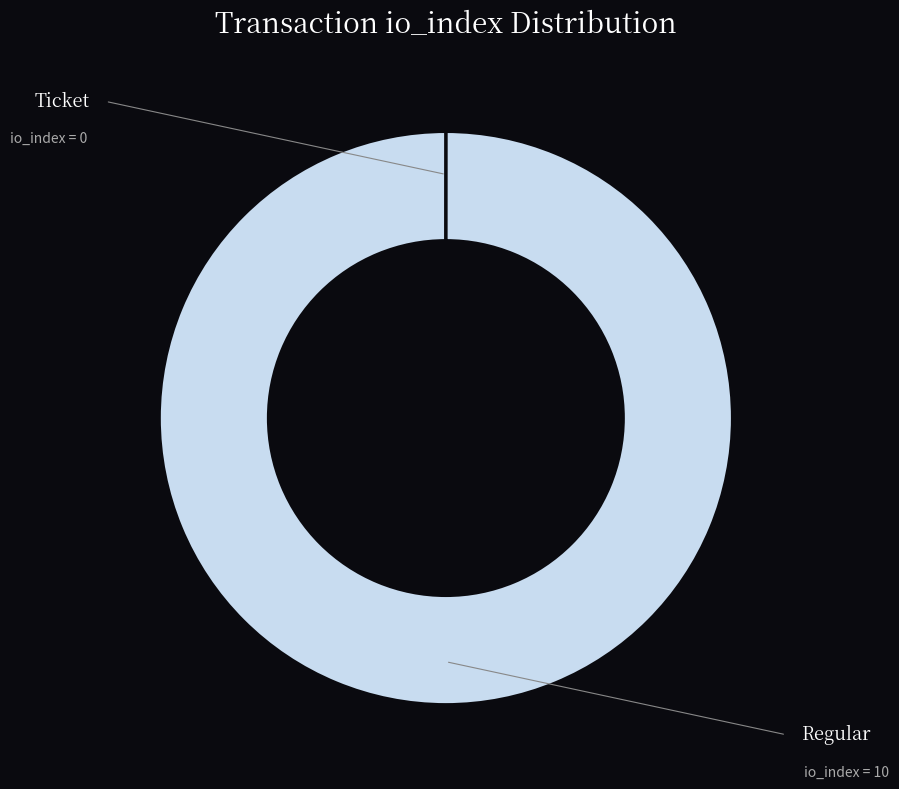

Does any single category account for the majority?

Yes